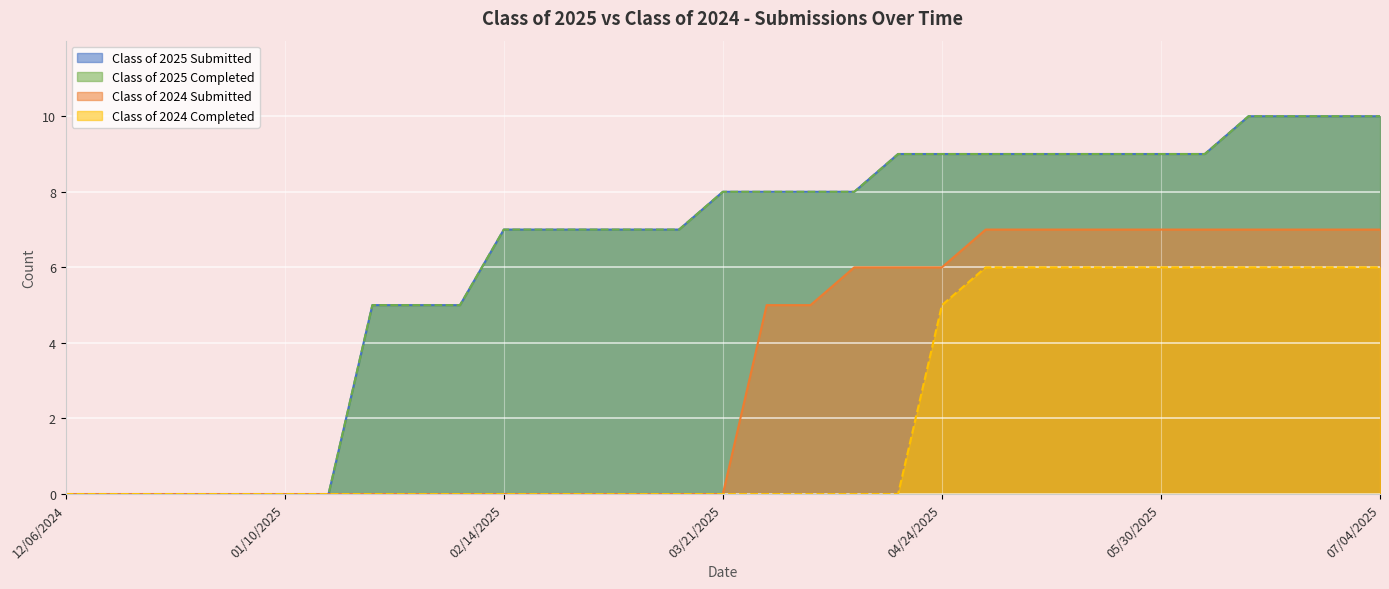

What is the difference between the second highest and second lowest values in the Class of 2025 Submitted series?

10